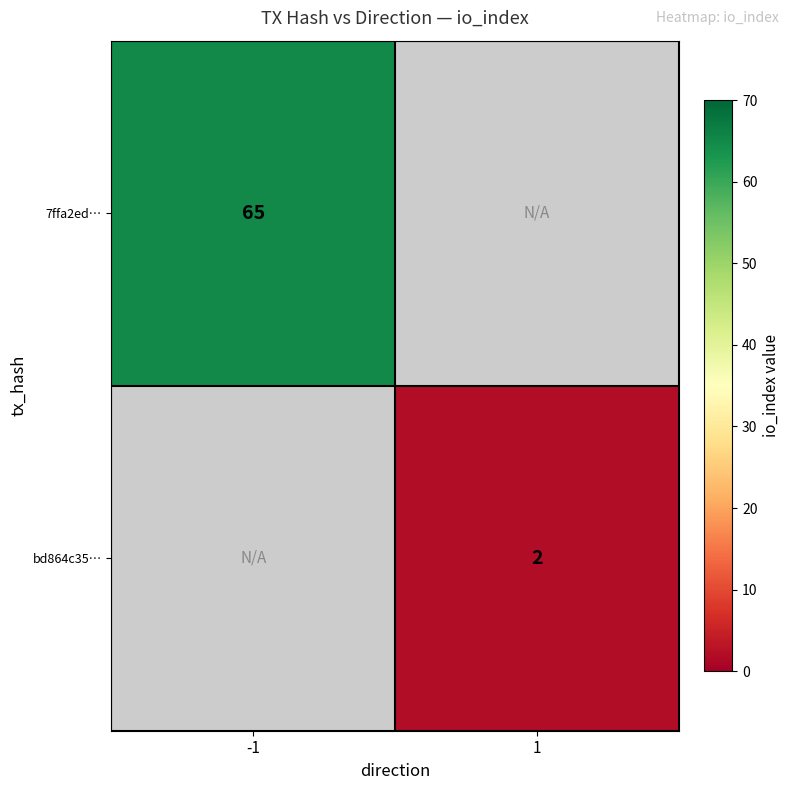

The value of 7ffa2ed… at -1 is 108. True or false?

False